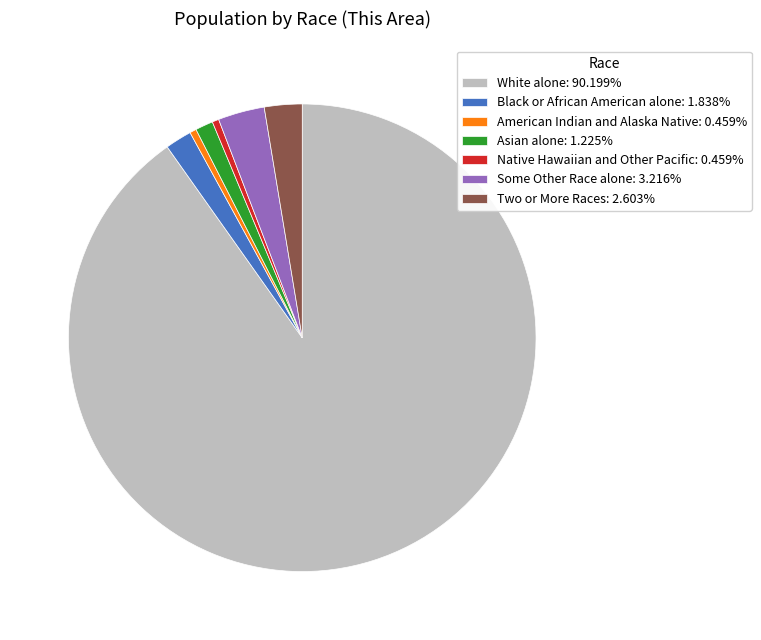

Does Asian alone account for over 50% of the chart?

No